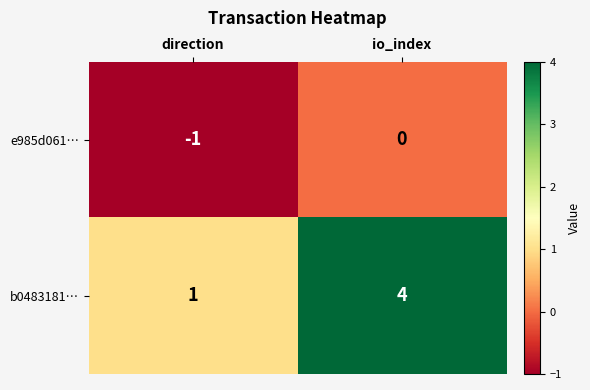

True or false: e985d061… has a value of -2 at direction.

False